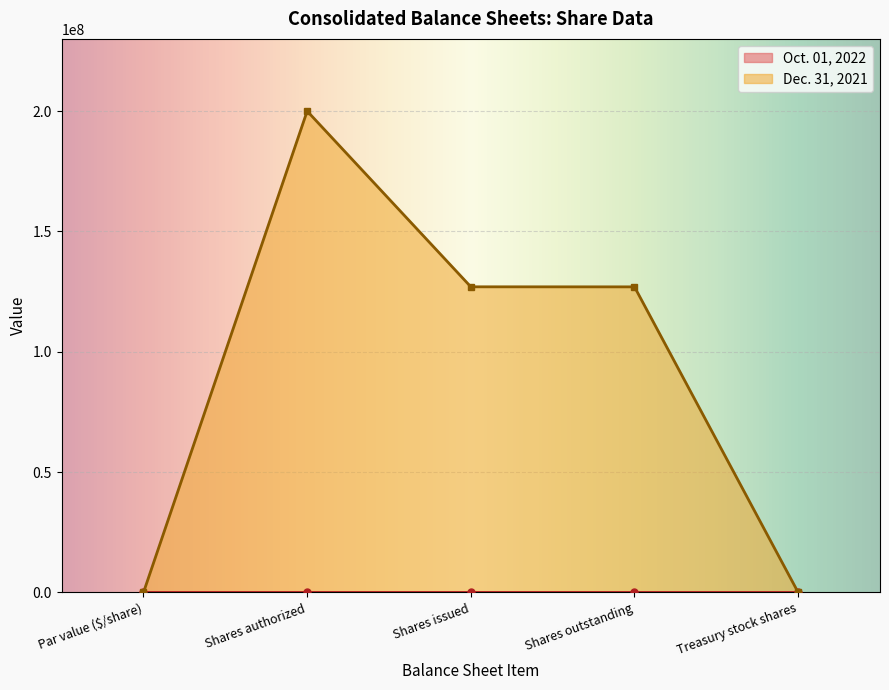

True or false: Dec. 31, 2021 has more than 2 points higher than both neighbors.

False